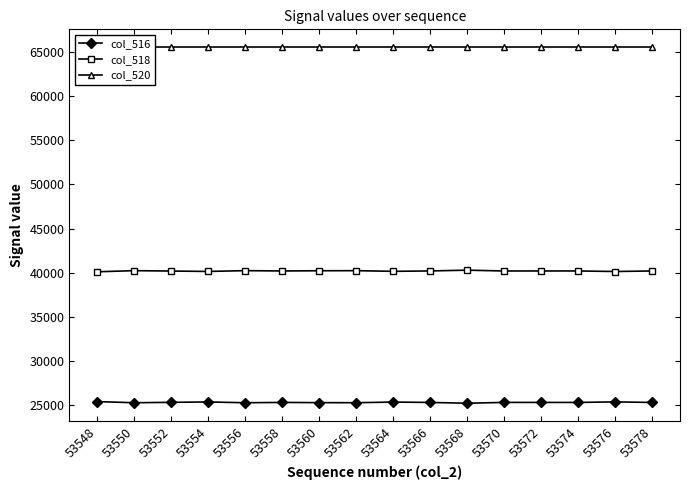

How many values in the col_518 series are below 40207?

8